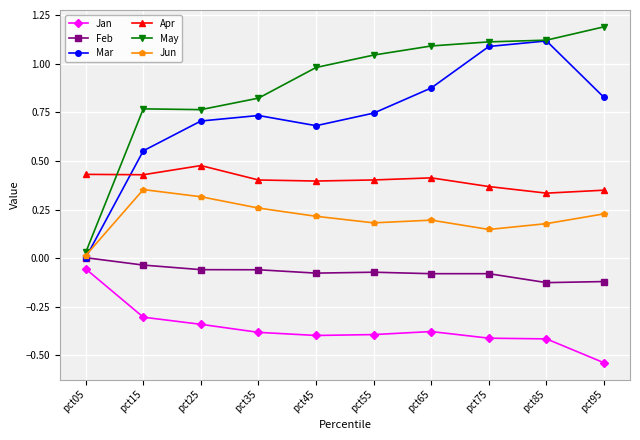

Is it true that May equals 2.0 at pct75?

False